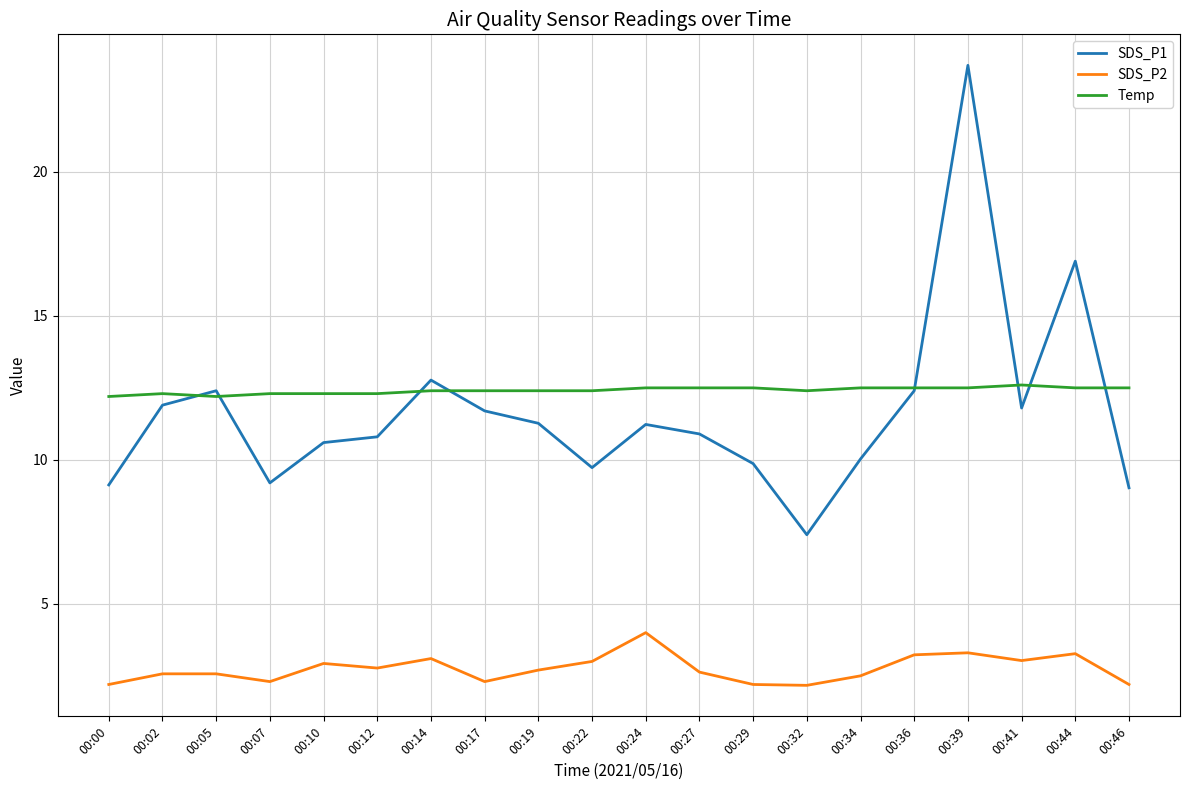

True or false: SDS_P1 and Temp cross at least once.

True